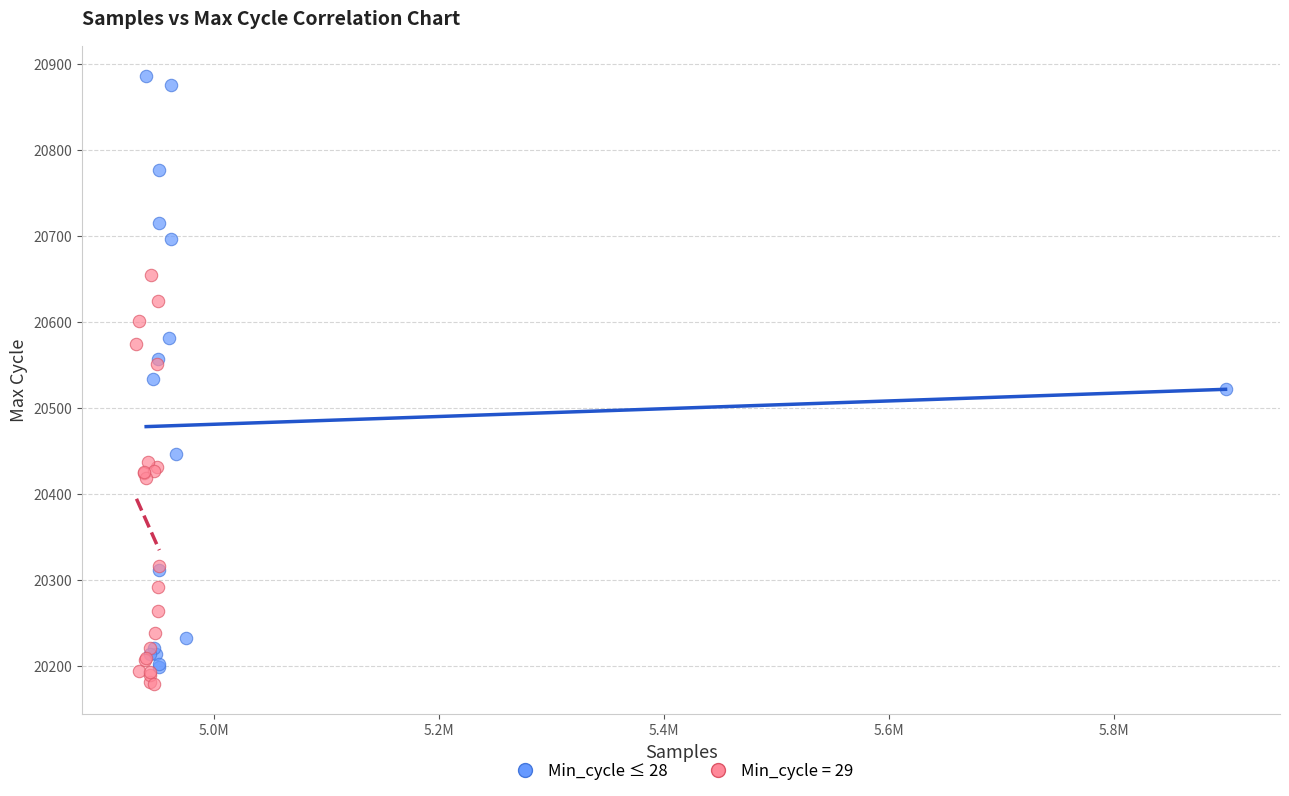

Which series contains the highest Y value?

Min_cycle ≤ 28